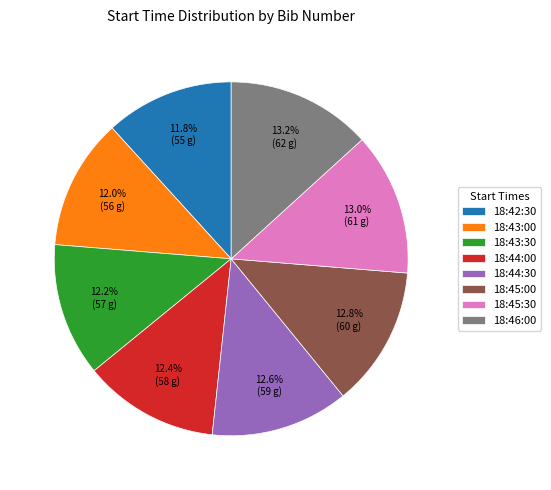

To the nearest percent, what percentage of the pie is 18:43:00?

12%